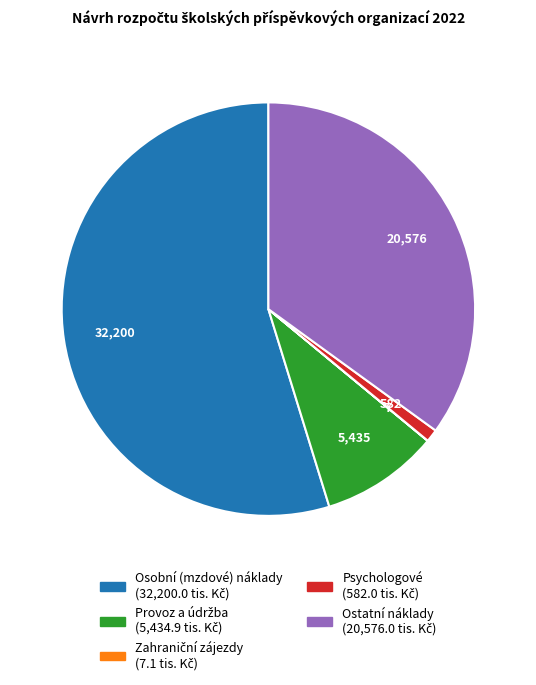

Which category has the biggest portion of the pie?

Osobní (mzdové) náklady